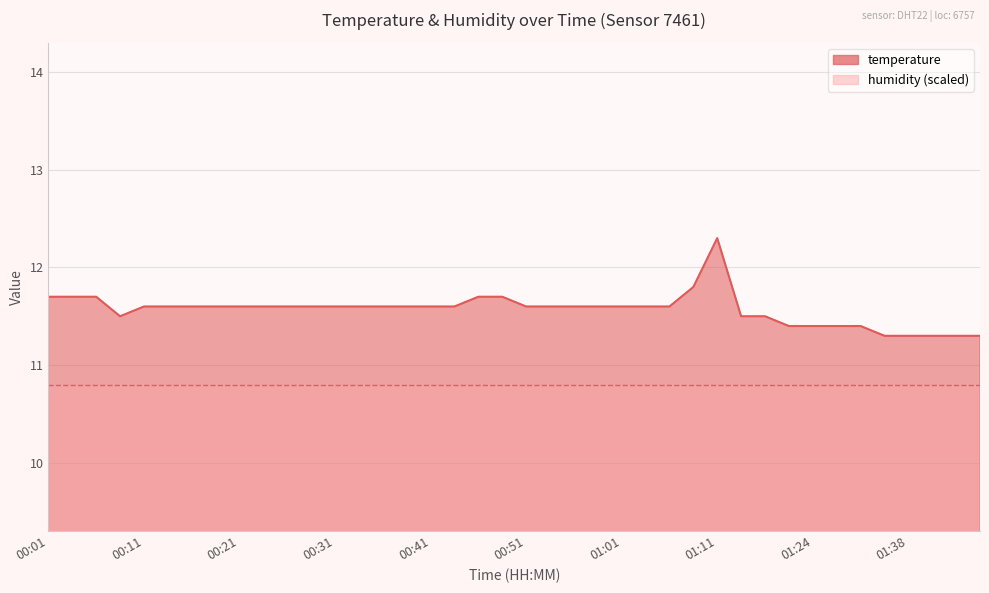

List the labels in order of value, largest first.

01:11, 01:08, 00:01, 00:04, 00:06, 00:46, 00:48, 00:11, 00:13, 00:16, 00:18, 00:21, 00:23, 00:26, 00:28, 00:31, 00:33, 00:36, 00:38, 00:41, 00:43, 00:51, 00:54, 00:56, 00:58, 01:01, 01:03, 01:06, 00:09, 01:14, 01:16, 01:22, 01:24, 01:27, 01:33, 01:36, 01:38, 01:41, 01:43, 01:46